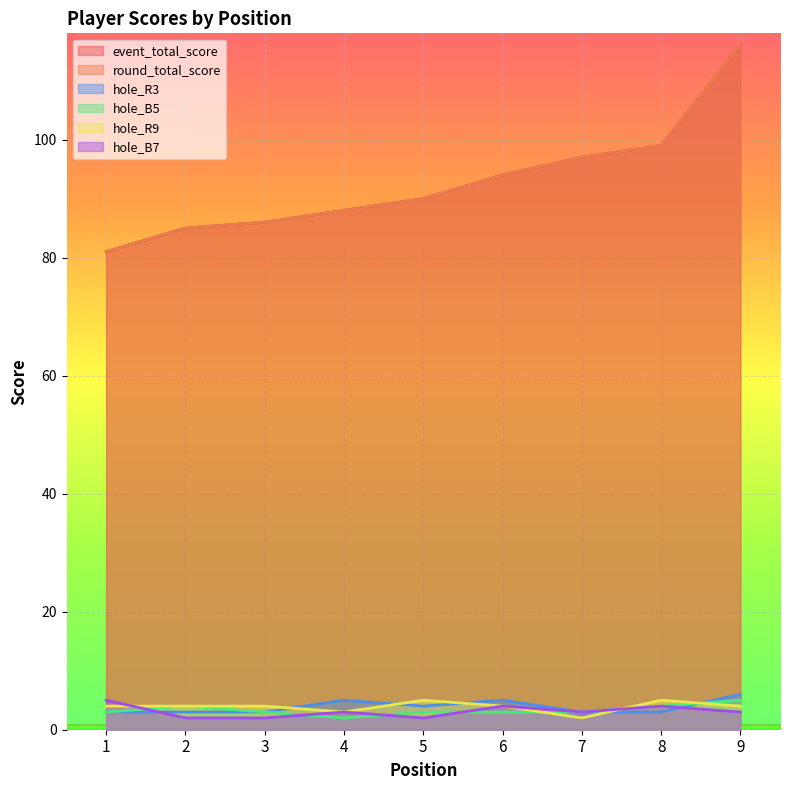

At which category does hole_B7 reach its first local peak?

4